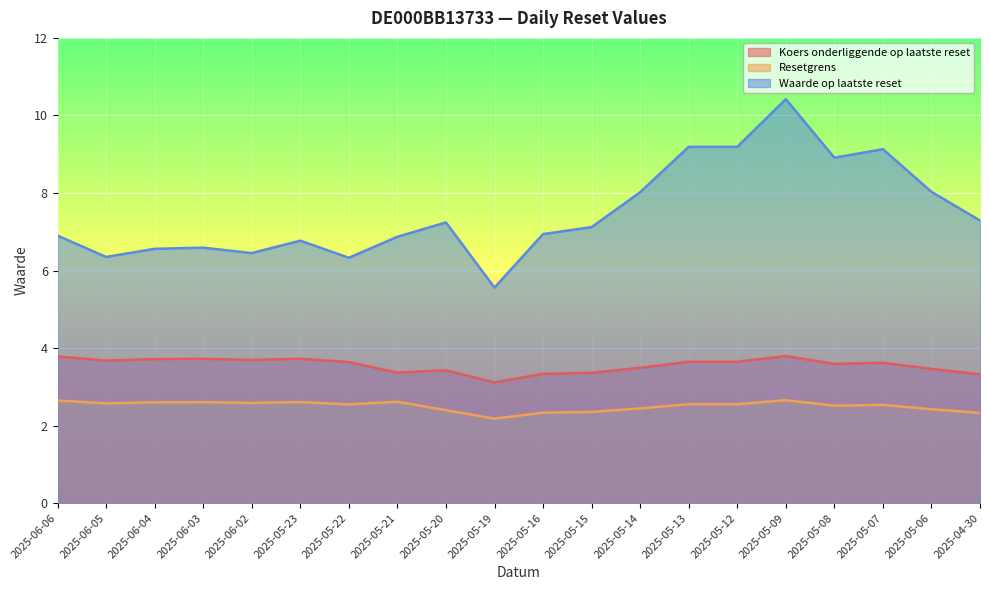

What is the label of the 15th point from the right?

2025-05-23